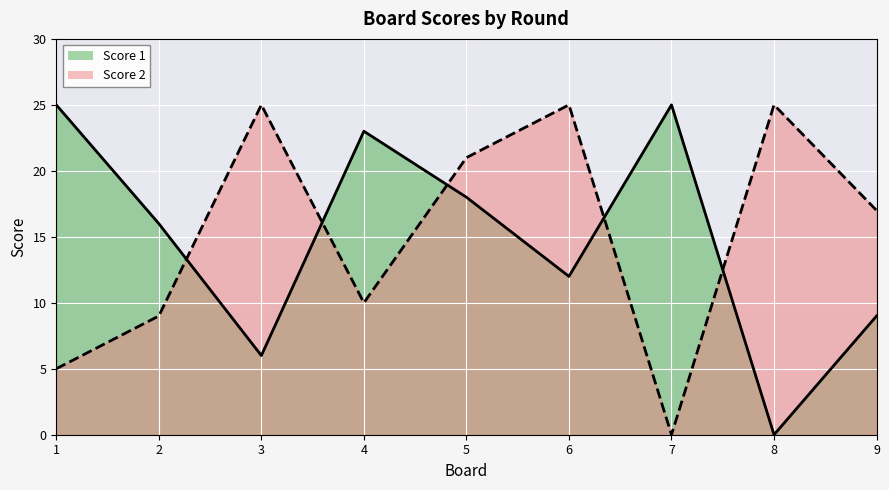

Reading left to right, list all the values displayed in this chart.

Score 1: 1=25	2=16	3=6	4=23	5=18	6=12	7=25	8=0	9=9
Score 2: 1=5	2=9	3=25	4=10	5=21	6=25	7=0	8=25	9=17